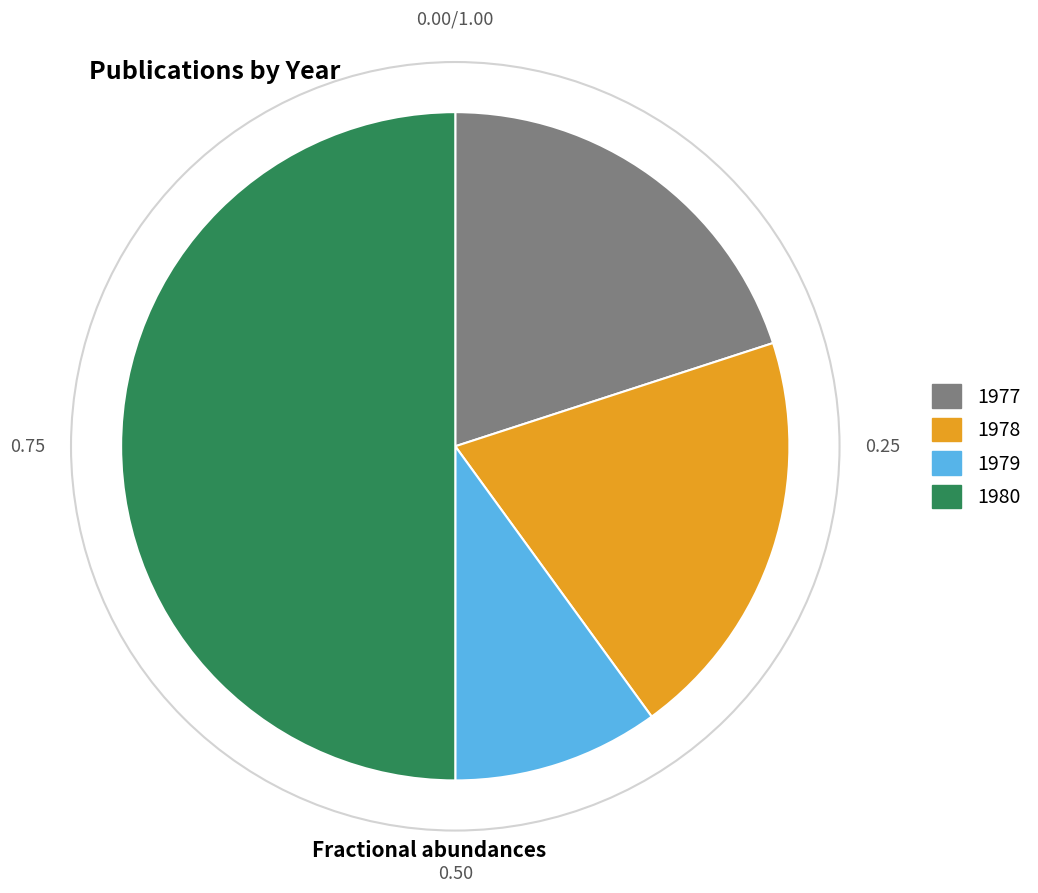

Approximately how many times larger is the value at 1979 compared to 1978?

0.5